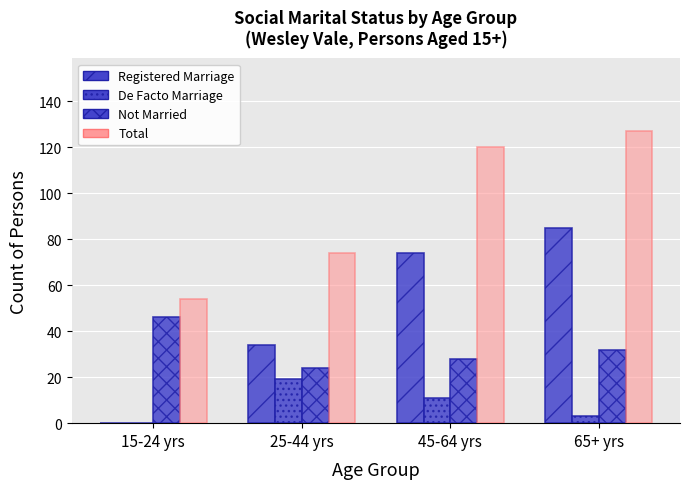

Is the value of Total at 15-24 yrs greater than the value of Not Married at 15-24 yrs?

Yes